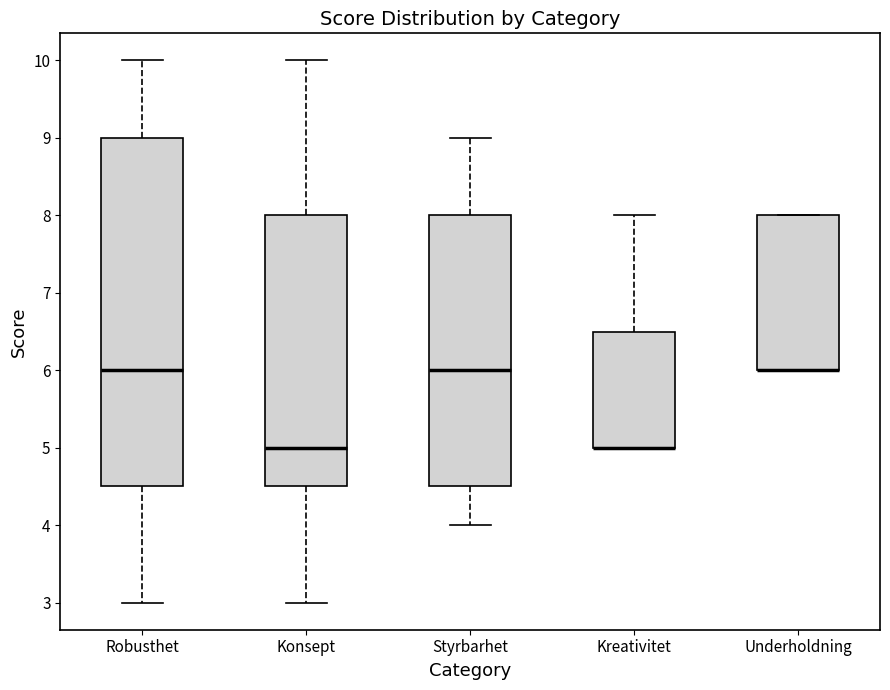

Comparing the boxes themselves (not the whiskers), which one is the tallest?

Robusthet